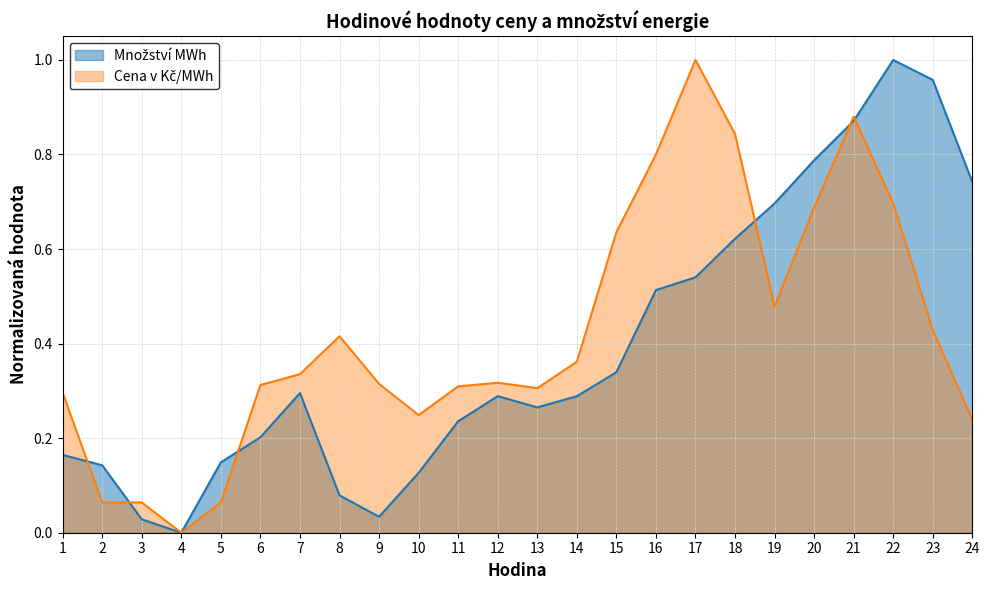

How many lines are shown in the chart?

2